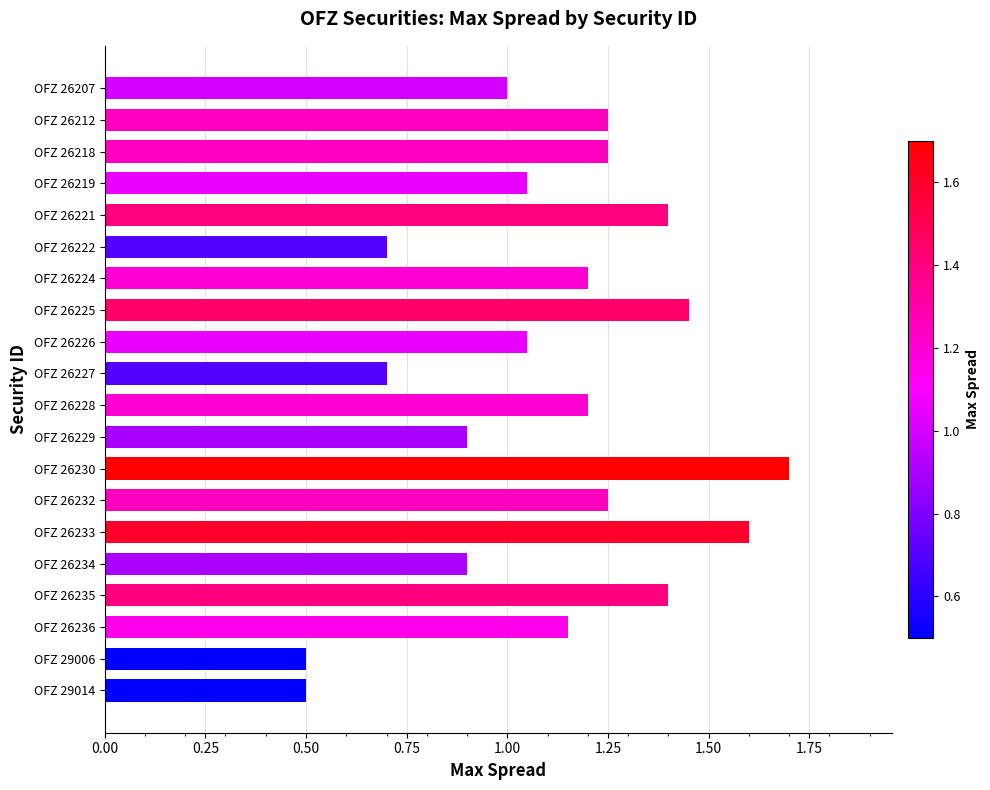

True or false: the data shows 0.7 at OFZ 26222.

True